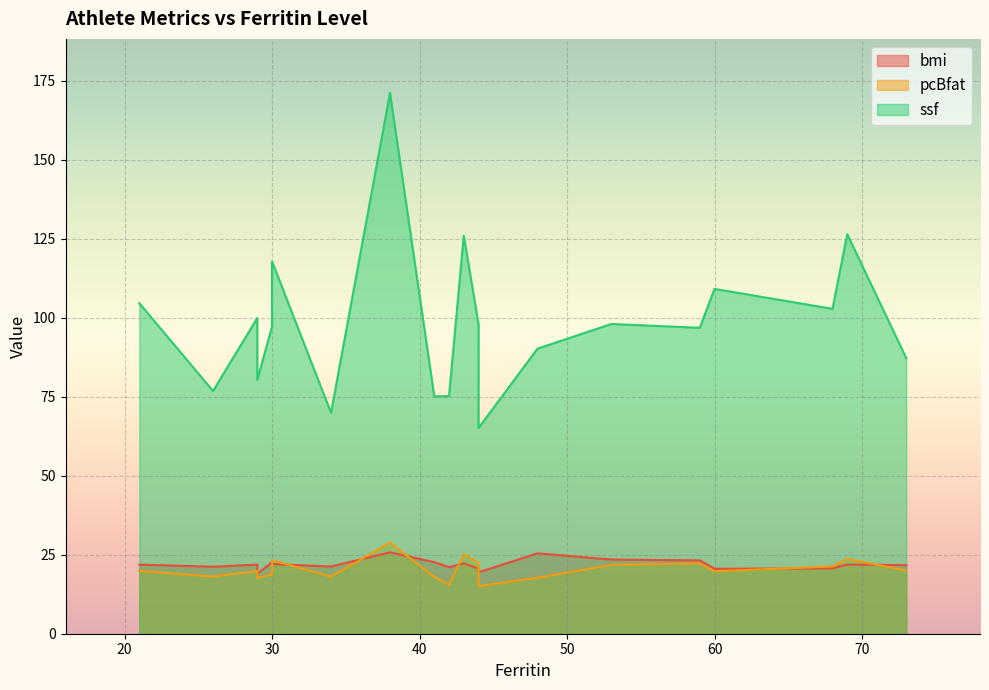

True or false: ssf has more than 0 points higher than both neighbors.

True